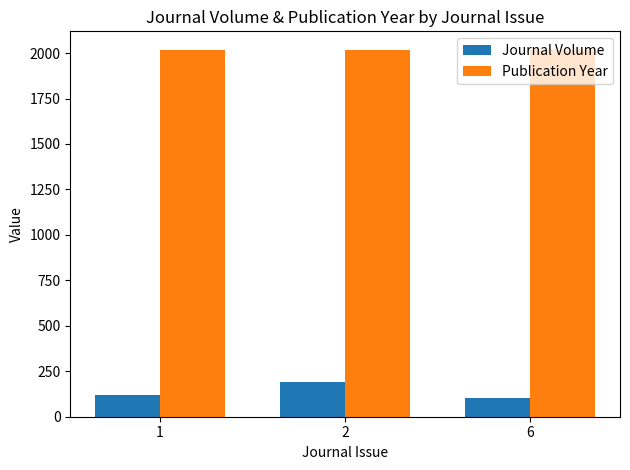

Which series has the largest total across all categories?

Publication Year